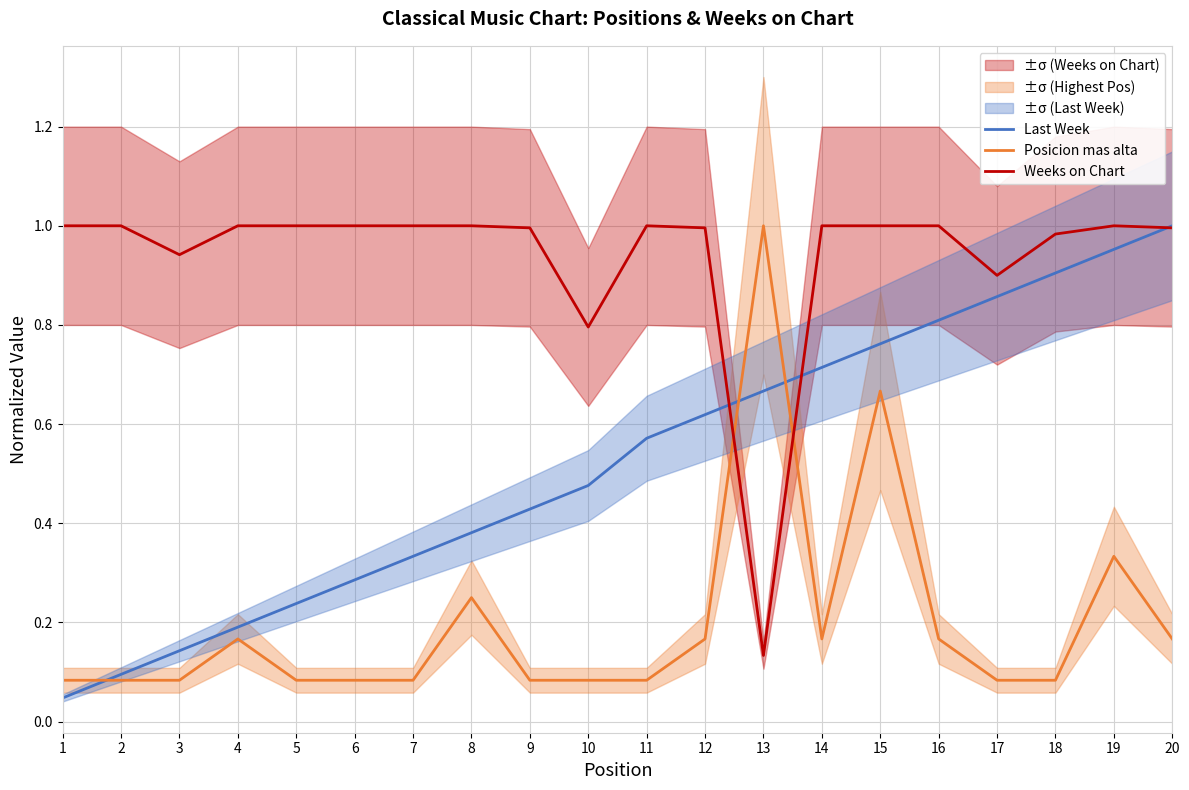

At how many categories does at least one series exceed 0?

20